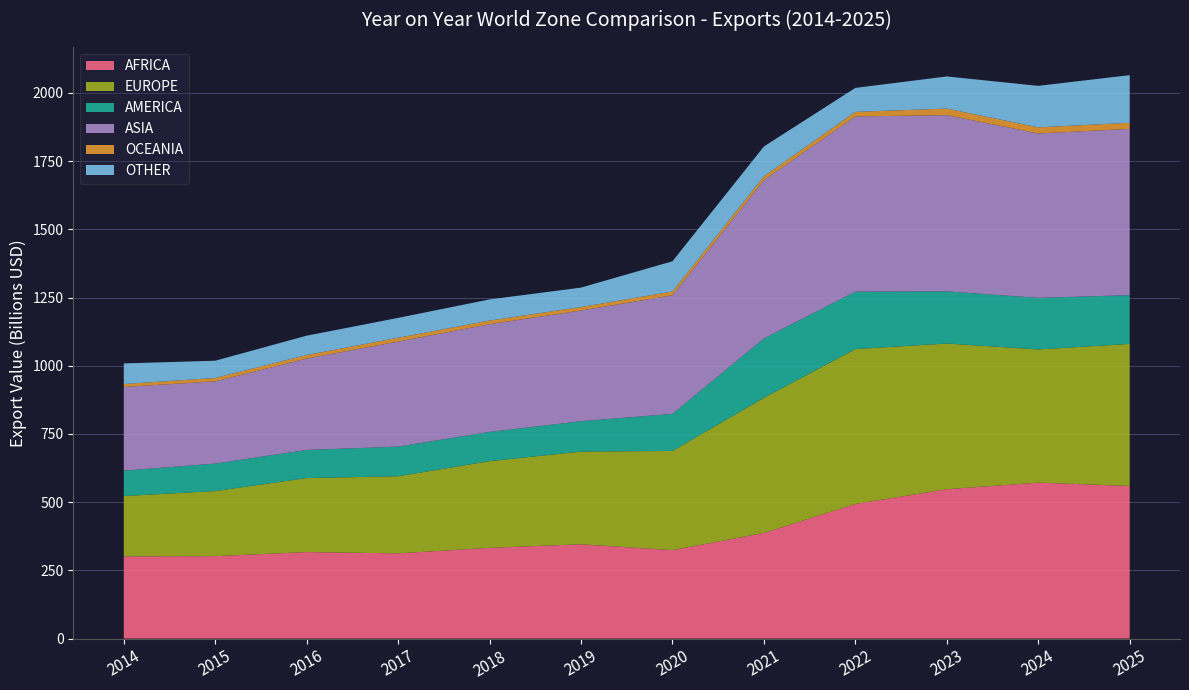

Reading left to right, extract all data points from this chart.

AFRICA: 2014=301189922581	2015=301980644507	2016=317014128548	2017=312311861083	2018=332406117093	2019=345567623941	2020=324074256175	2021=387178581539	2022=493558168504	2023=547384799559	2024=571440378709	2025=559360937565
EUROPE: 2014=221267902554	2015=238678957773	2016=271206494276	2017=282643325041	2018=317868961180	2019=339807043311	2020=363539871884	2021=495248051732	2022=567480739270	2023=534112209753	2024=488253306425	2025=520645441381
AMERICA: 2014=93018237241	2015=100675429717	2016=103030956011	2017=108628768002	2018=107067849256	2019=111284005016	2020=135941917806	2021=217400091973	2022=210598631658	2023=191141417826	2024=189002435799	2025=178753522985
ASIA: 2014=306723075370	2015=301386640731	2016=335124295015	2017=384993085381	2018=395042037891	2019=405714294574	2020=434700199465	2021=580668789508	2022=642094021360	2023=645897154274	2024=602618934433	2025=609439890003
OCEANIA: 2014=10680122598	2015=12479266705	2016=12844233998	2017=14015055830	2018=13278332240	2019=12771644935	2020=13862776616	2021=13838887919	2022=16745463237	2023=24069410192	2024=22453957984	2025=22339597288
OTHER: 2014=75626206055	2015=63204130558	2016=70970413243	2017=72832881949	2018=77366182145	2019=71261701373	2020=110862457297	2021=109367663297	2022=87906999683	2023=117781447212	2024=152130962354	2025=174564324621